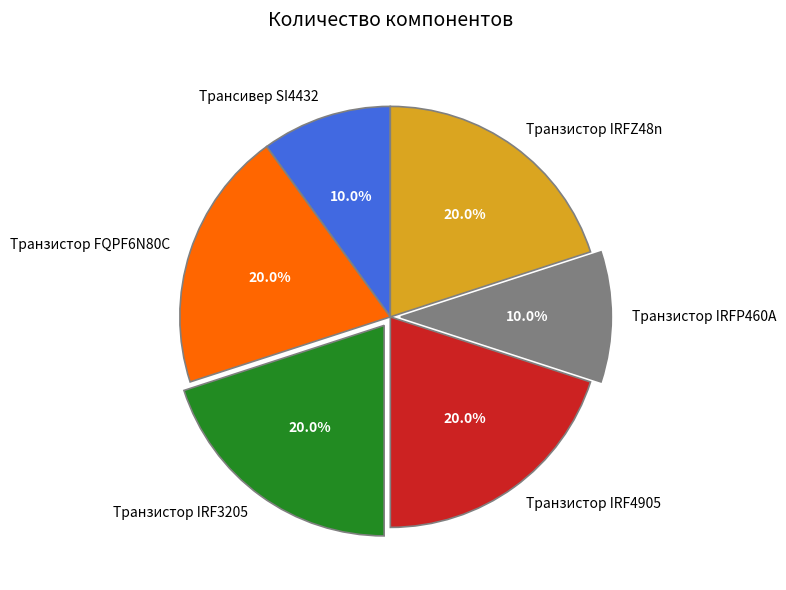

What percentage is NOT represented by Транзистор IRF4905?

80.0%